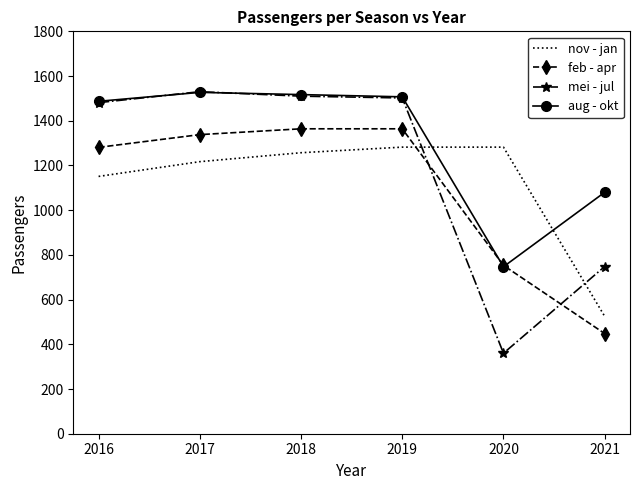

Reading left to right, what are all the values shown in this chart?

nov - jan: 2016=1151	2017=1217	2018=1257	2019=1282	2020=1282	2021=525
feb - apr: 2016=1281	2017=1338	2018=1364	2019=1364	2020=753	2021=448
mei - jul: 2016=1481	2017=1530	2018=1510	2019=1502	2020=360	2021=748
aug - okt: 2016=1487	2017=1527	2018=1517	2019=1507	2020=747	2021=1080